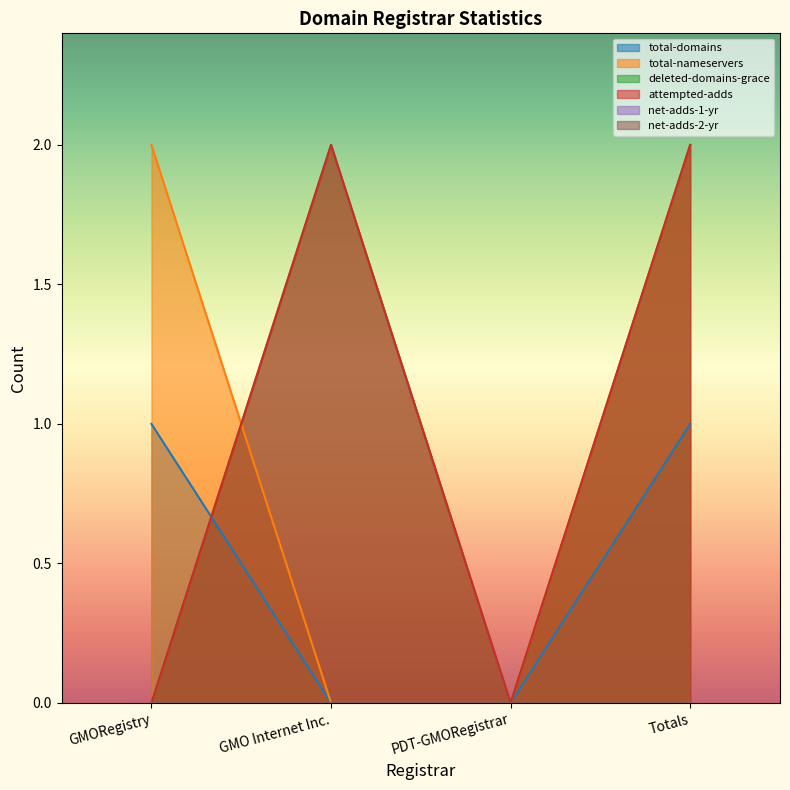

Does the chart display data point markers on the line(s)?

No